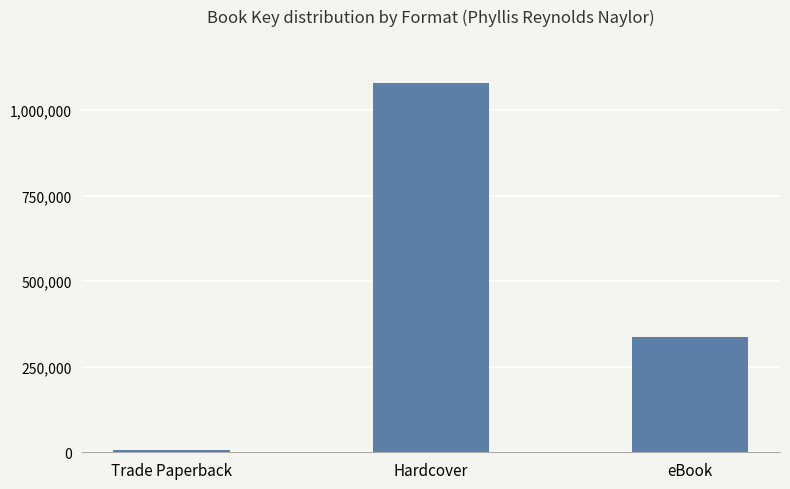

What is the difference between the values at Trade Paperback and Hardcover?

1072380